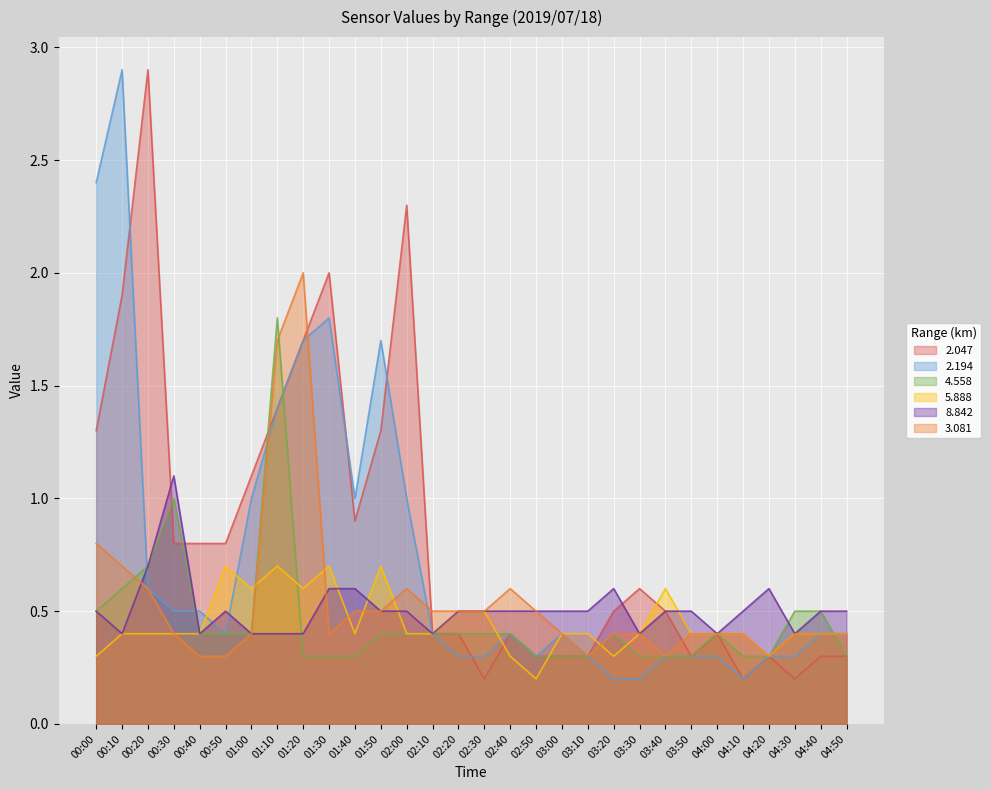

Which series has the widest spread of values?

2.047